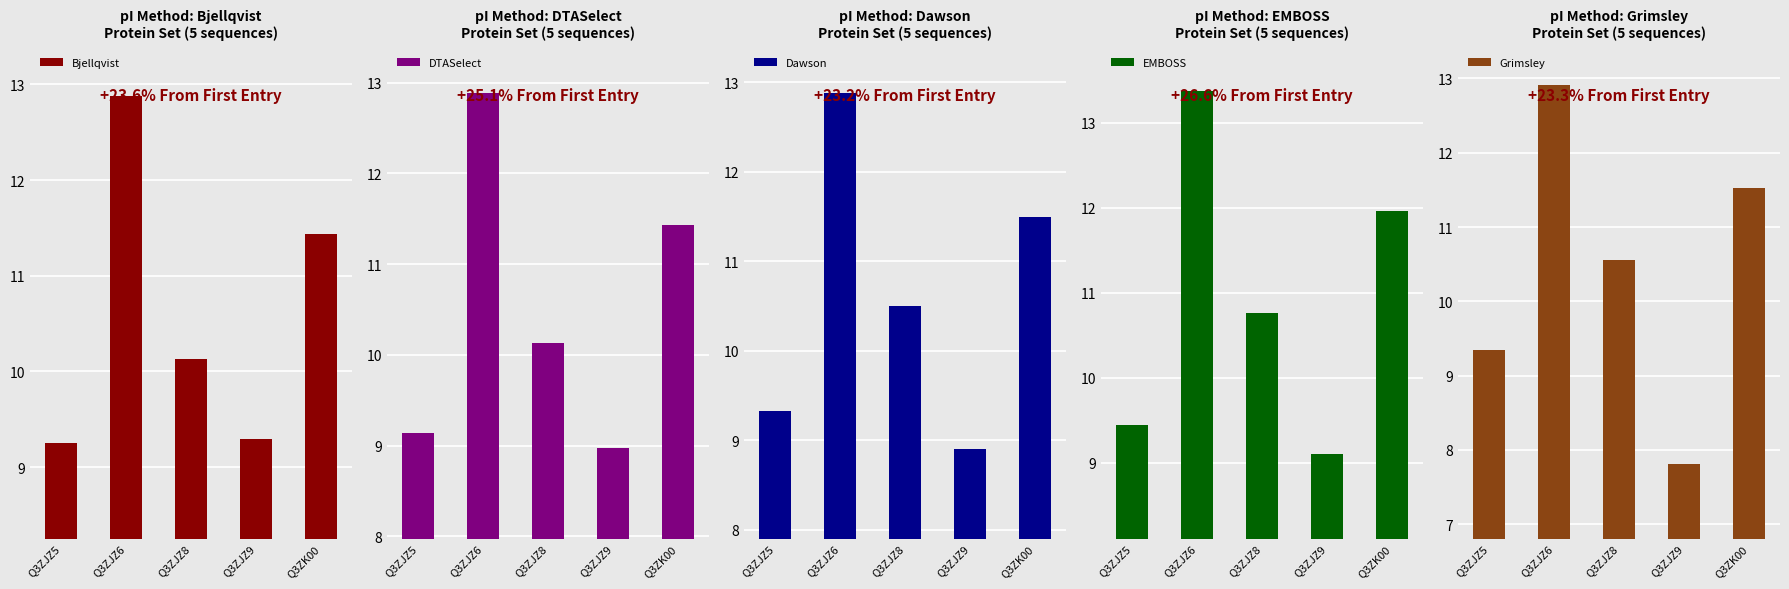

What is the average value of the Grimsley series?

10.4